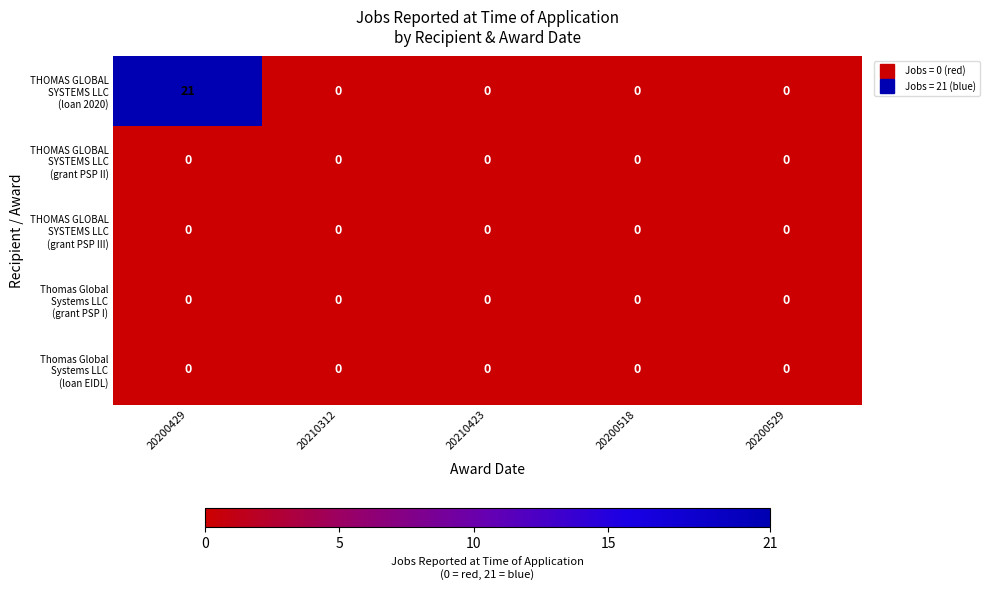

How many data points does each series have?

5